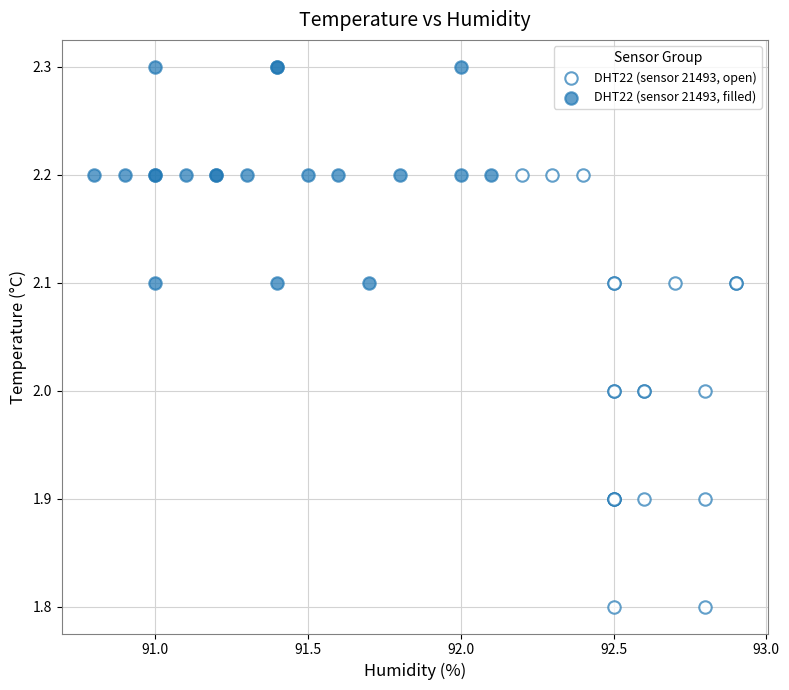

Which series contains the highest Y value?

DHT22 (sensor 21493, filled)